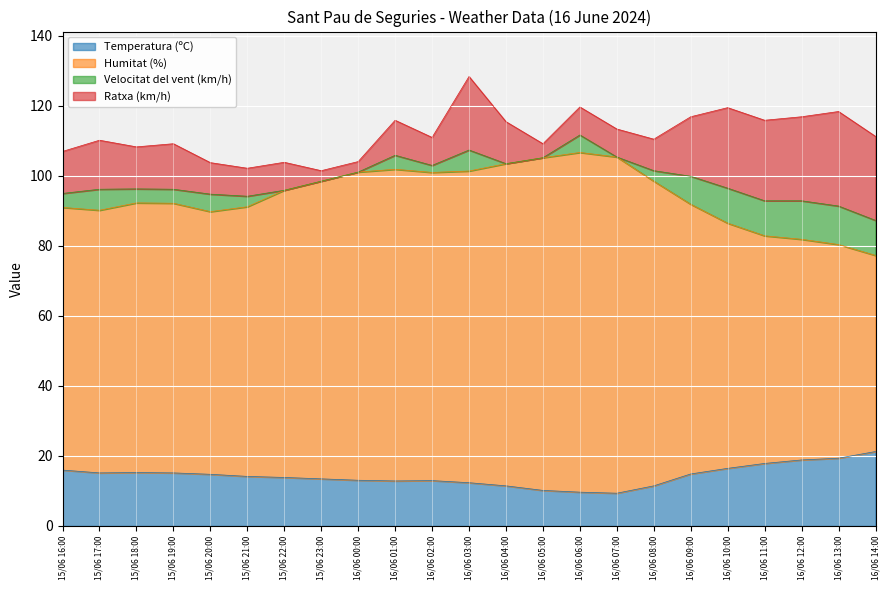

True or false: Temperatura (ºC) and Humitat (%) cross at least once.

False